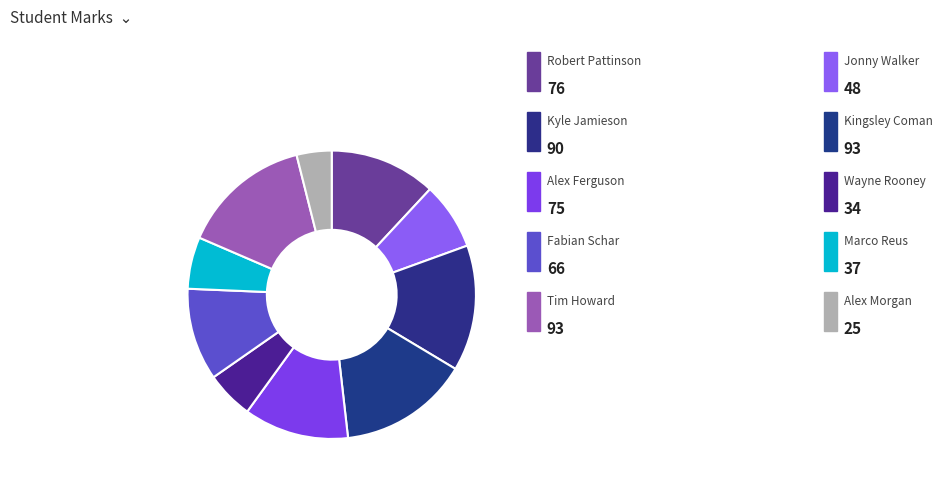

How many segments does this pie chart have?

10